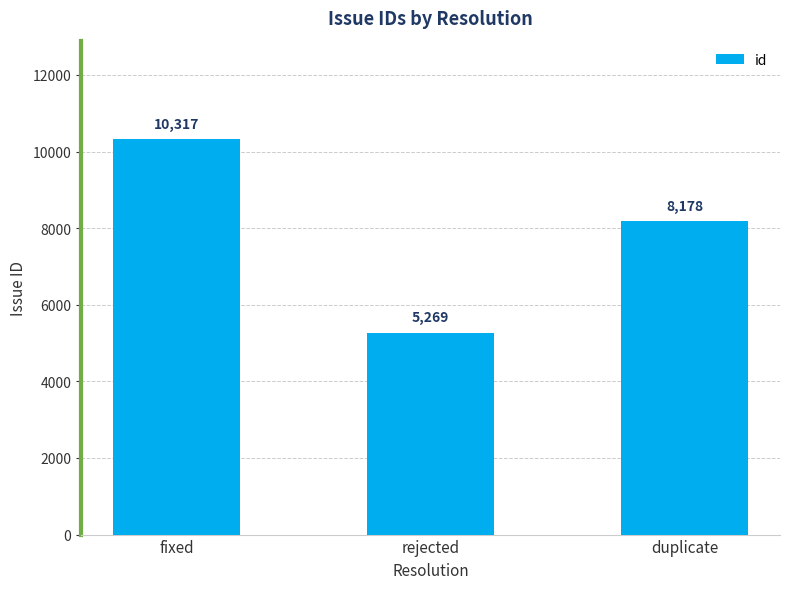

What is the maximum value shown in the chart?

10317